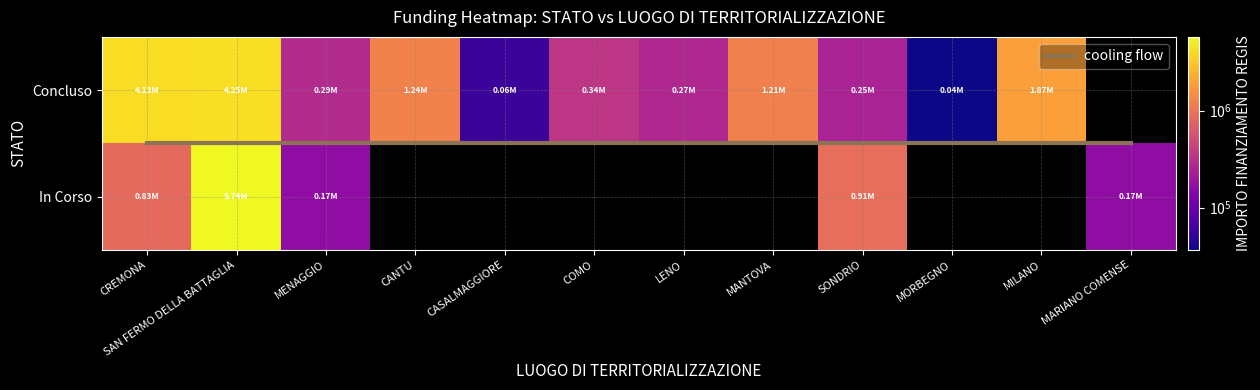

The value of Concluso at MENAGGIO is 286114.4. True or false?

True